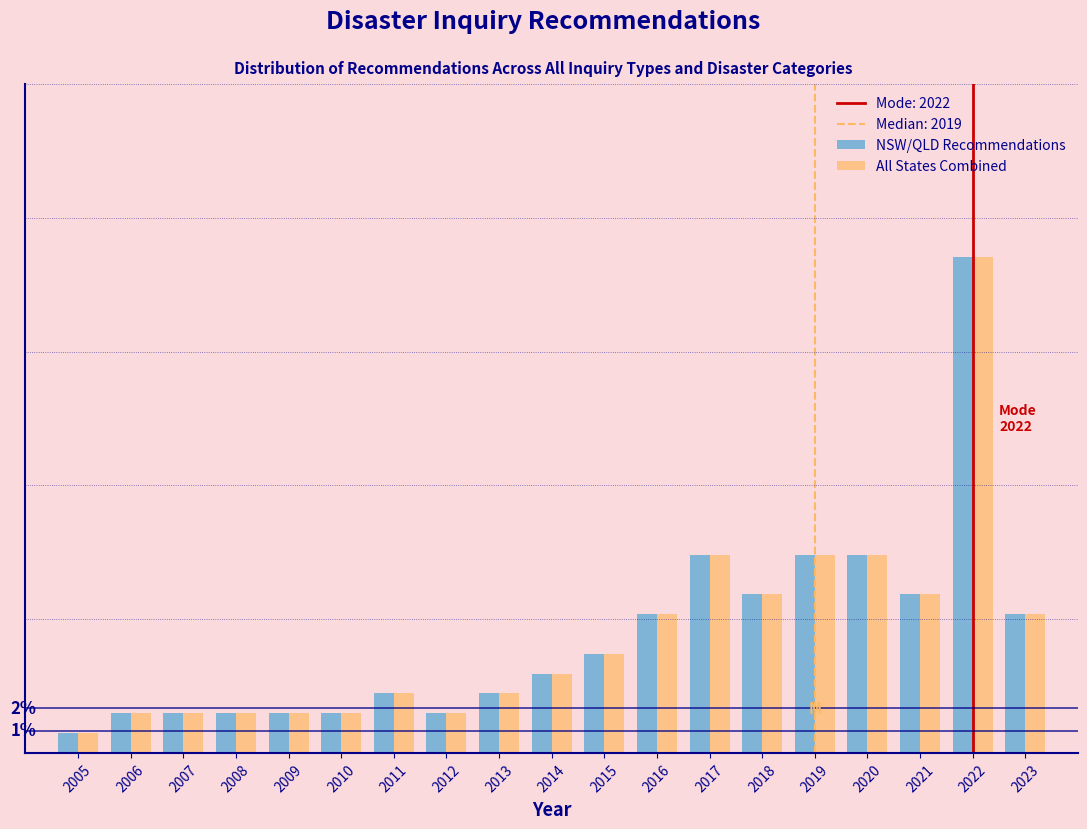

Does the chart contain stacked bars?

No